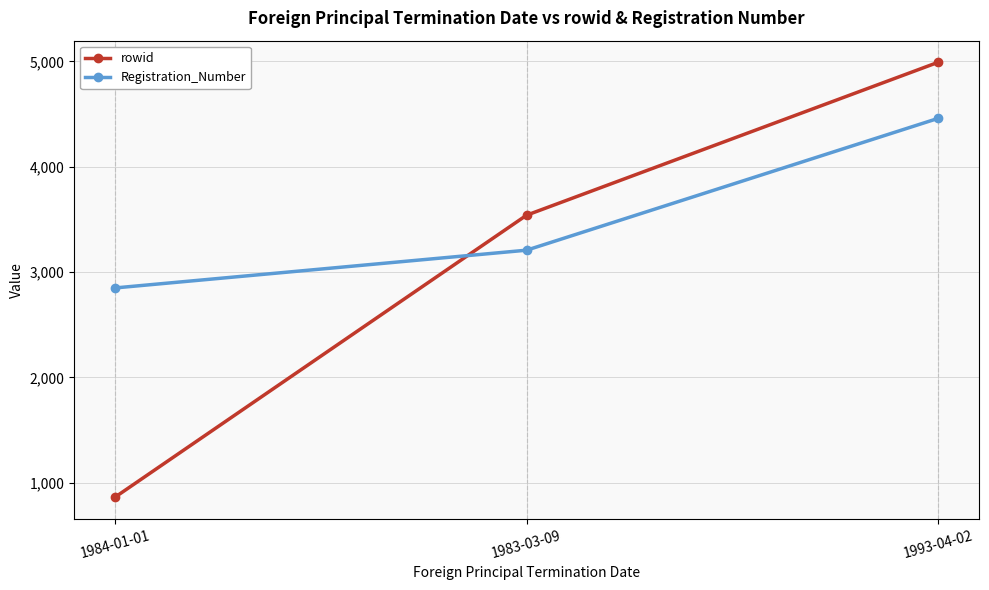

The rowid series shows 4990 at 1993-04-02. True or false?

True